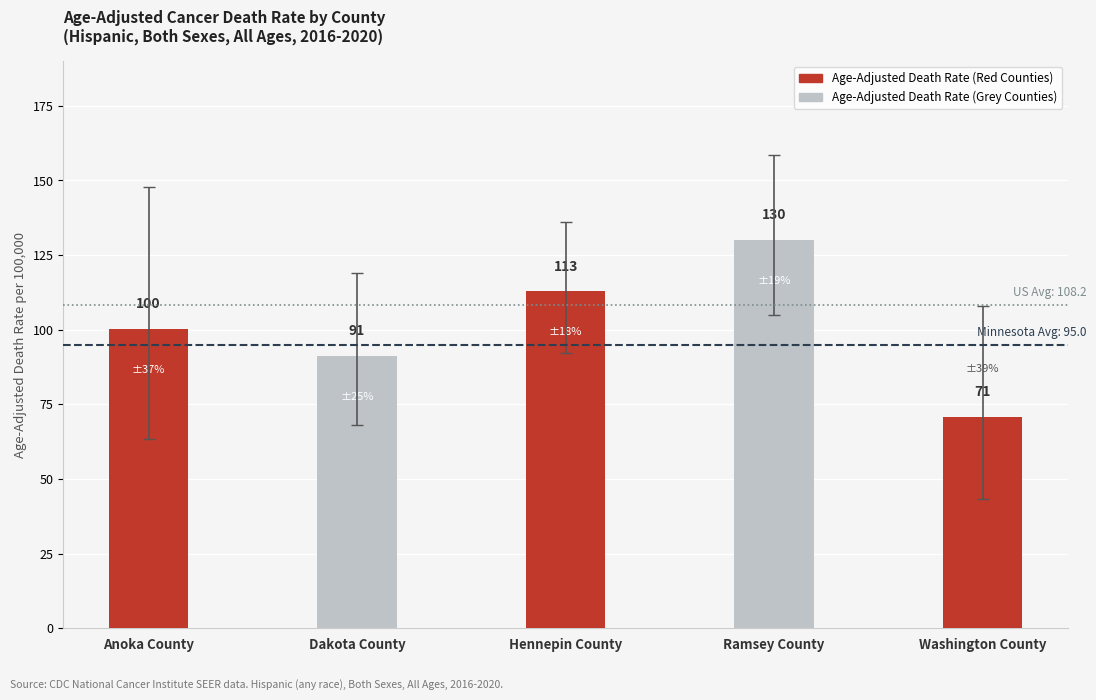

Rank the categories by value from highest to lowest.

Ramsey County, Hennepin County, Anoka County, Dakota County, Washington County